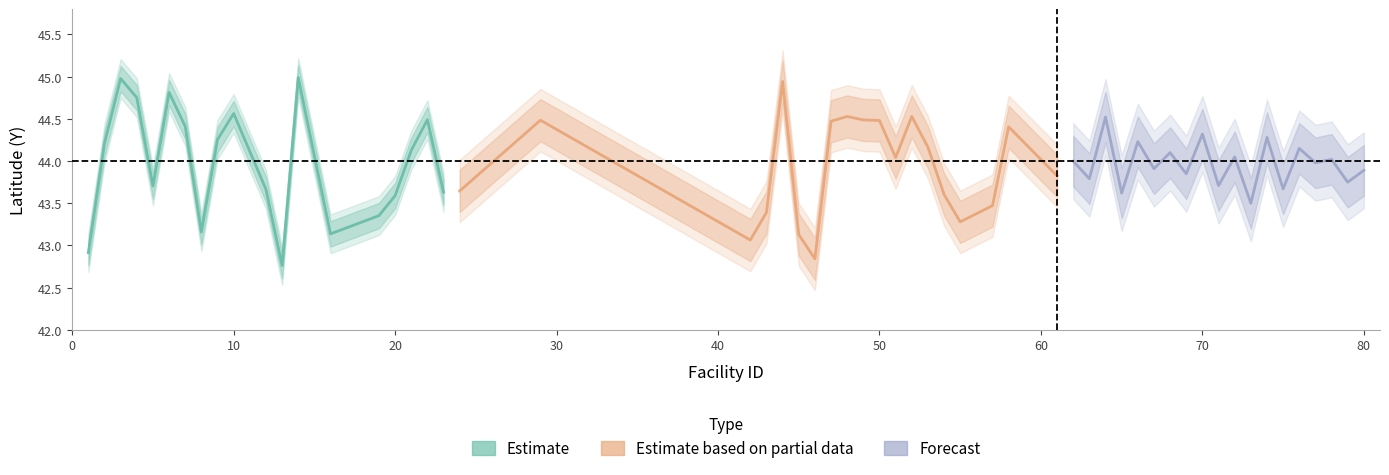

Is the value of Forecast at 40 greater than the value of Estimate based on partial data at 20?

Yes